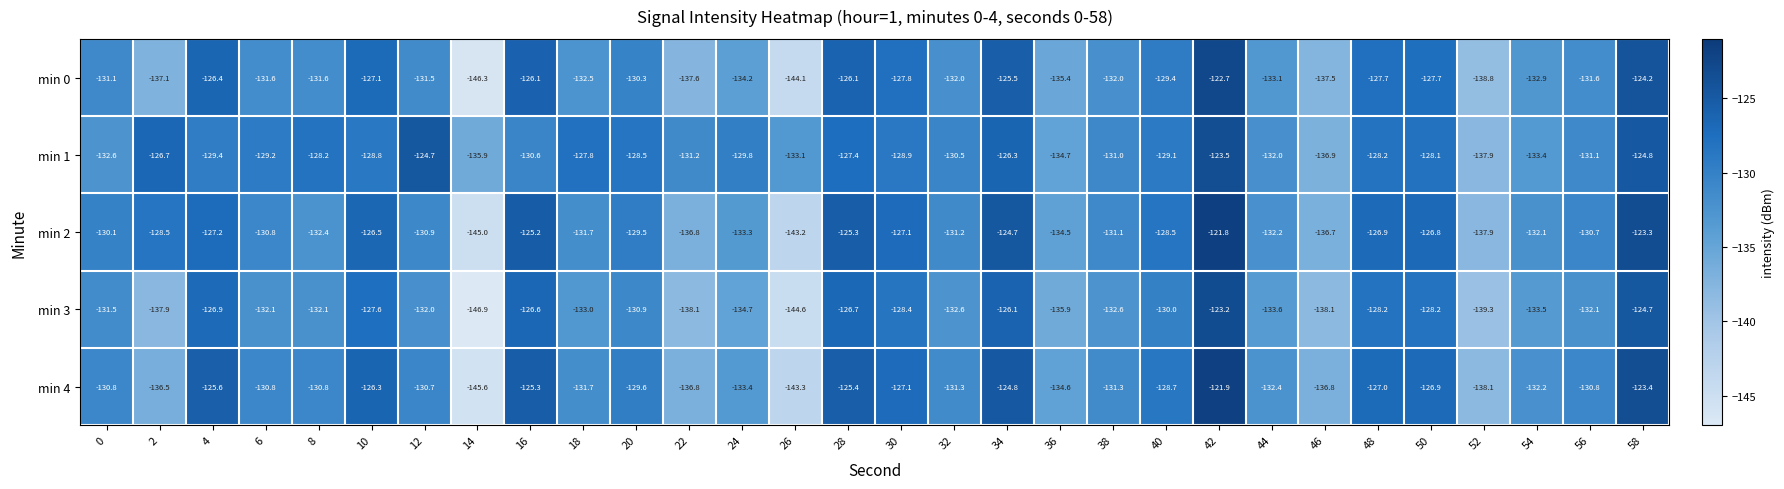

What is the maximum value shown in the chart?

-121.8